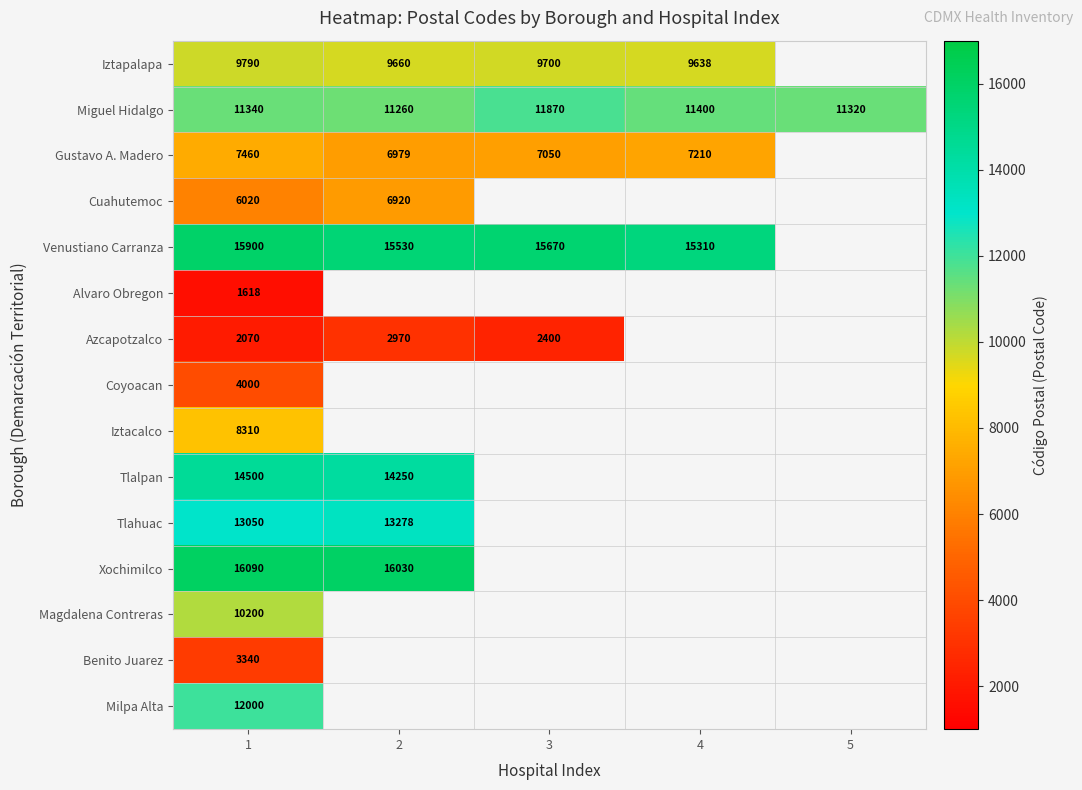

What is the difference between the Miguel Hidalgo values at 4 and 3?

470